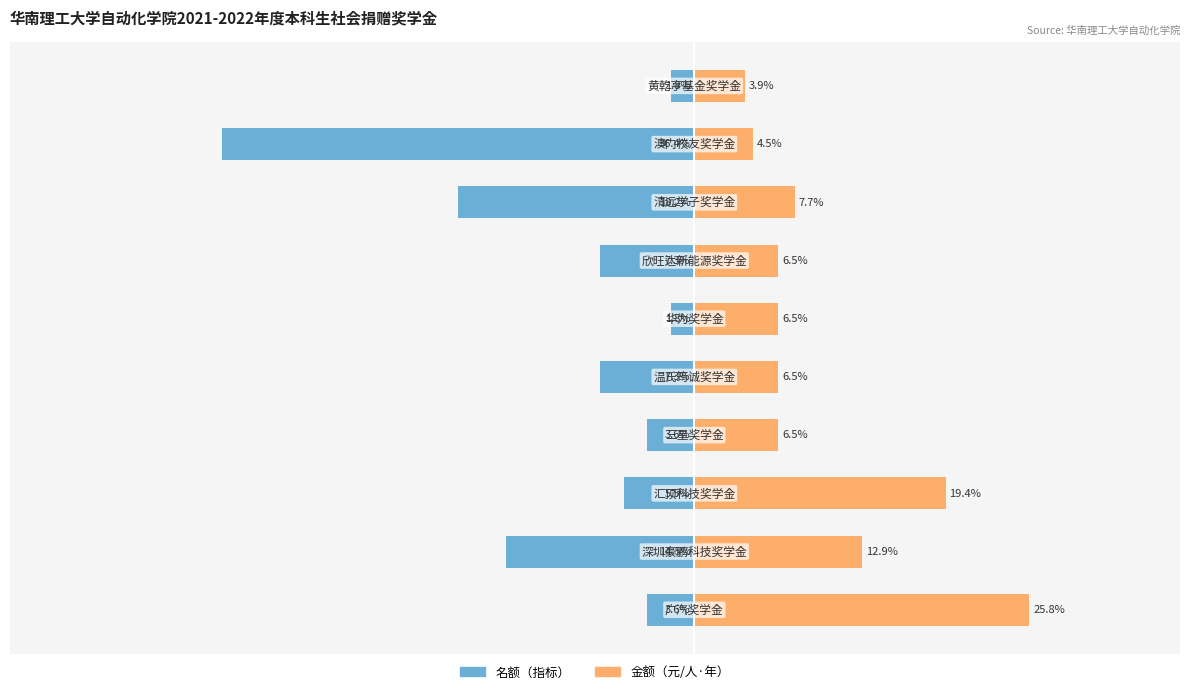

The 金额（元/人·年） series shows 3.5 at −40. True or false?

False